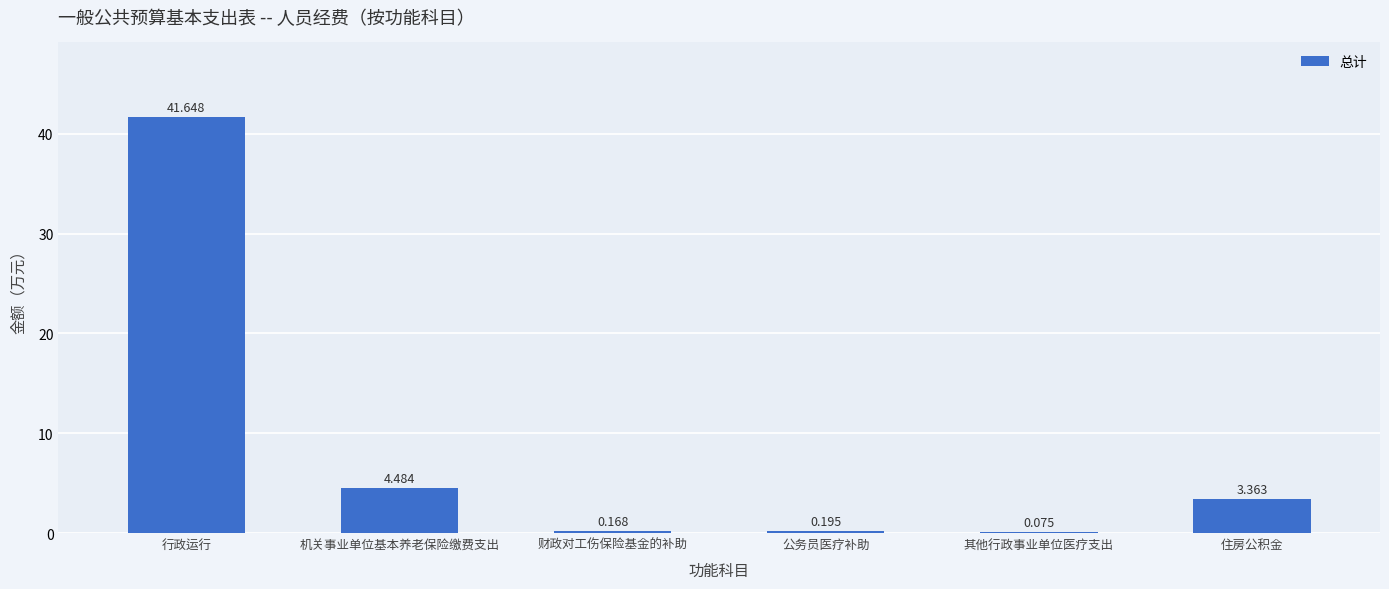

True or false: the data shows 2.8 at 机关事业单位基本养老保险缴费支出.

False